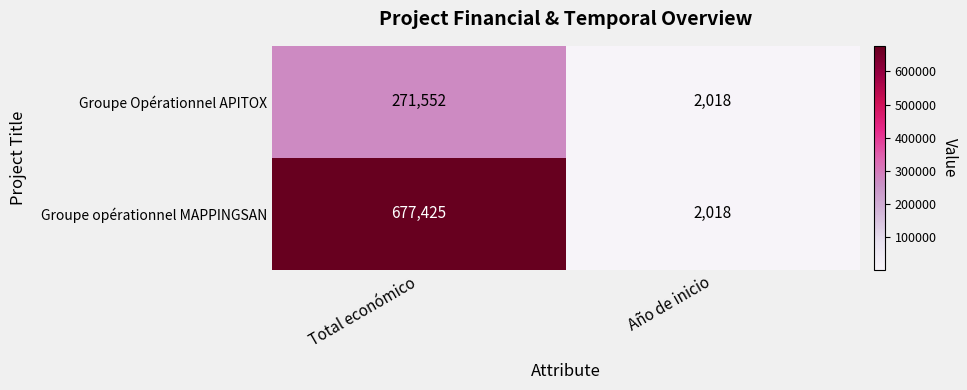

Rank the series by their average value, from highest to lowest.

Groupe opérationnel MAPPINGSAN, Groupe Opérationnel APITOX